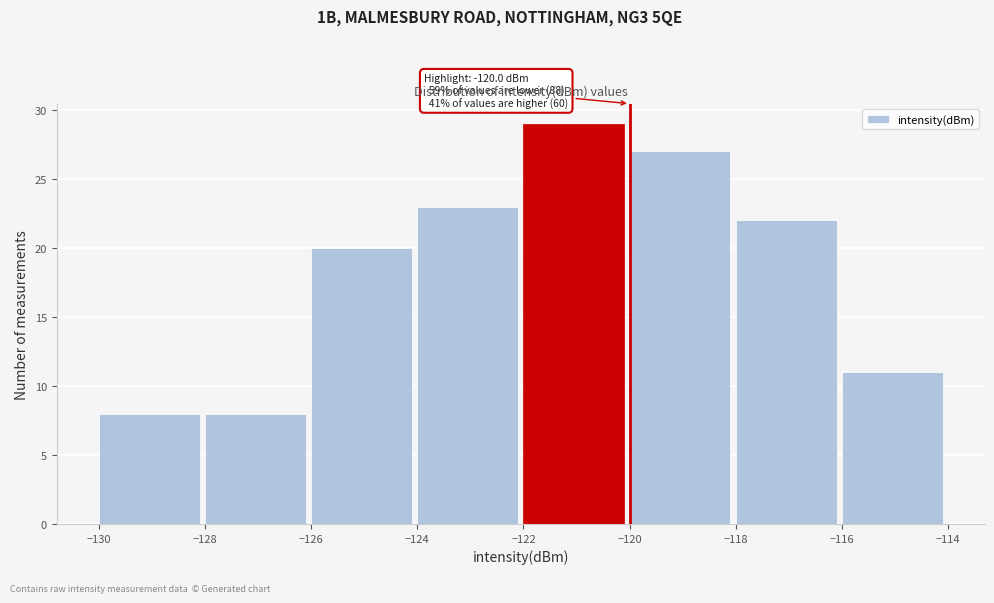

Over which range of the x-axis is the bar tallest?

-122 to -120